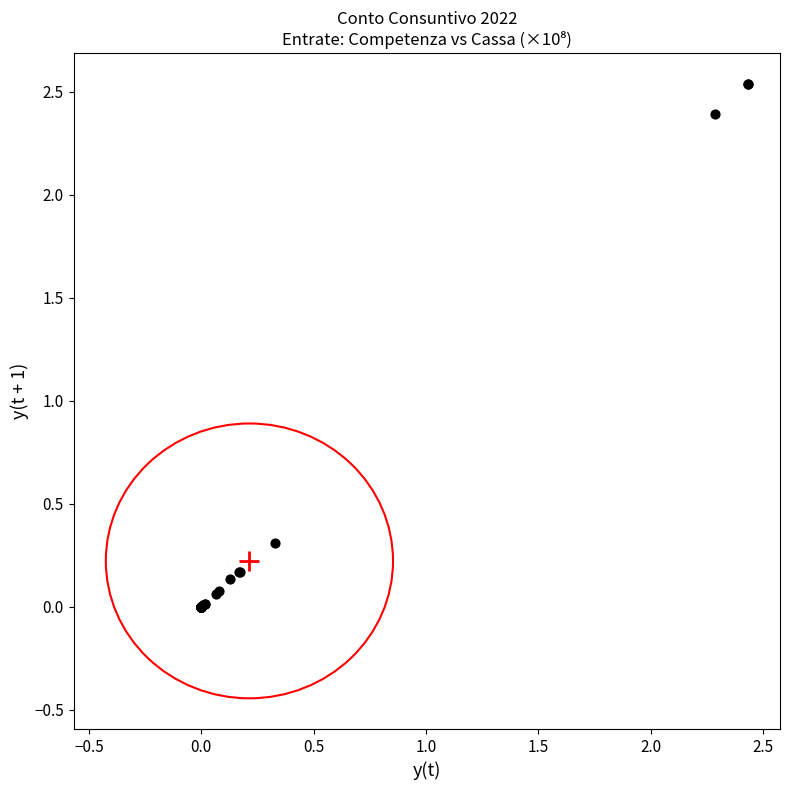

What Y value in the scatter plot is closest to 1?

0.3